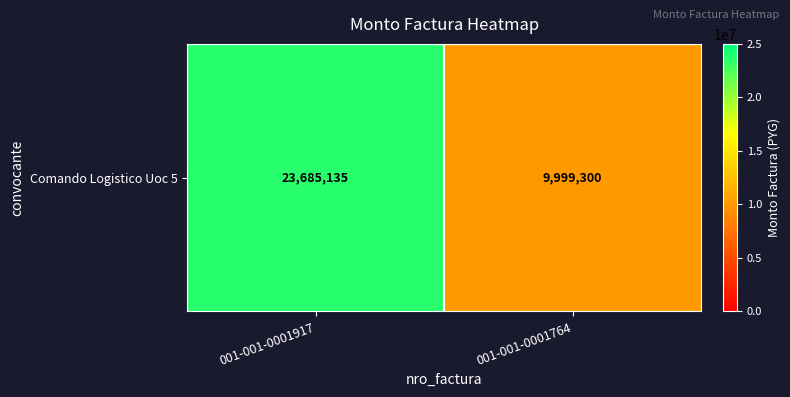

Reading right to left, list all the values displayed in this chart.

001-001-0001764=9999300	001-001-0001917=23685135